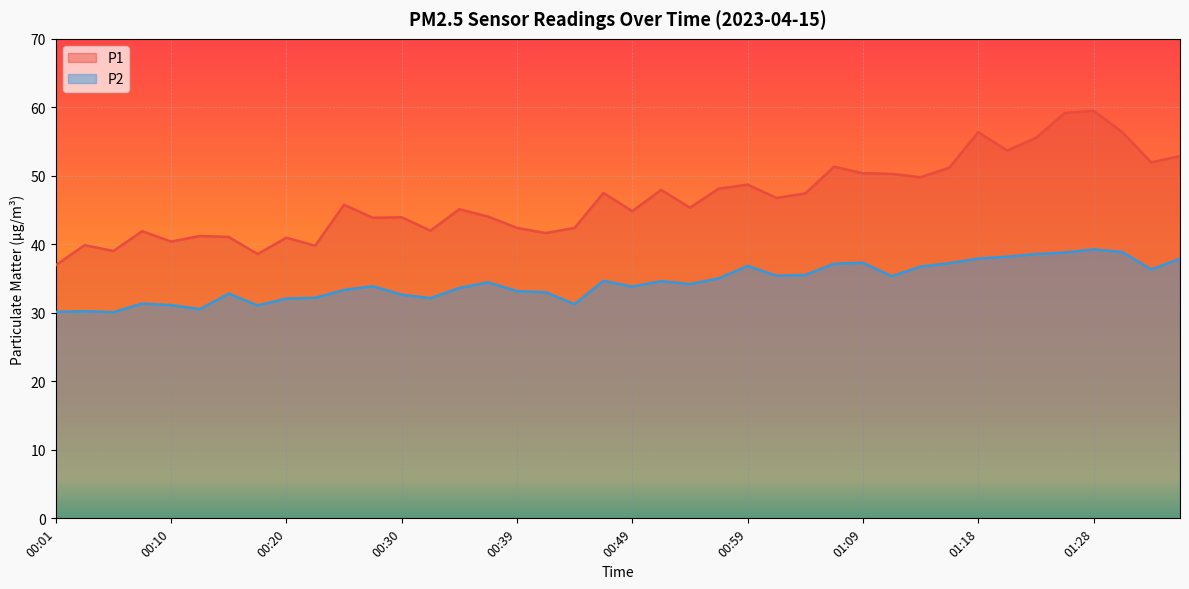

Reading right to left, transcribe all the data shown in this chart.

P1: 01:36=52.9	01:33=52.0	01:31=56.4	01:28=59.5	01:26=59.2	01:23=55.5	01:21=53.7	01:18=56.4	01:16=51.2	01:13=49.8	01:11=50.3	01:09=50.4	01:06=51.3	01:04=47.4	01:01=46.8	00:59=48.7	00:56=48.1	00:54=45.4	00:52=48.0	00:49=44.9	00:47=47.5	00:44=42.4	00:42=41.6	00:39=42.4	00:37=44.0	00:35=45.1	00:32=42.0	00:30=44.0	00:27=43.9	00:25=45.8	00:22=39.8	00:20=41.0	00:18=38.6	00:15=41.1	00:13=41.2	00:10=40.4	00:08=41.9	00:05=39.0	00:03=39.9	00:01=37.0
P2: 01:36=37.9	01:33=36.3	01:31=38.9	01:28=39.2	01:26=38.8	01:23=38.6	01:21=38.2	01:18=37.9	01:16=37.2	01:13=36.8	01:11=35.4	01:09=37.3	01:06=37.2	01:04=35.5	01:01=35.4	00:59=36.9	00:56=35.0	00:54=34.2	00:52=34.6	00:49=33.8	00:47=34.7	00:44=31.3	00:42=33.0	00:39=33.2	00:37=34.5	00:35=33.6	00:32=32.1	00:30=32.6	00:27=33.9	00:25=33.4	00:22=32.2	00:20=32.1	00:18=31.1	00:15=32.8	00:13=30.6	00:10=31.1	00:08=31.4	00:05=30.1	00:03=30.2	00:01=30.1